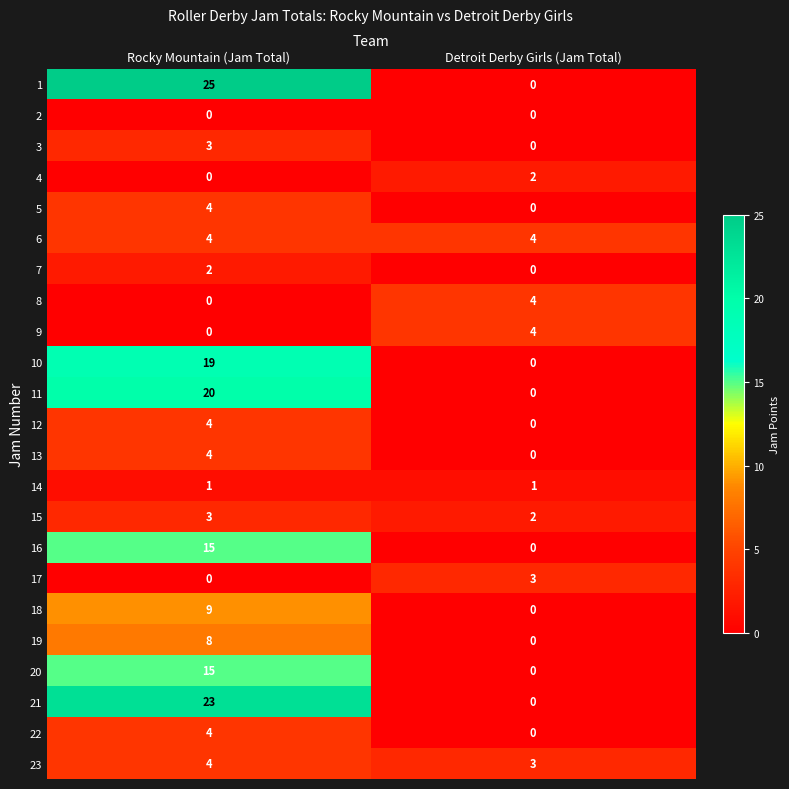

What is the sum of all 12 values?

4